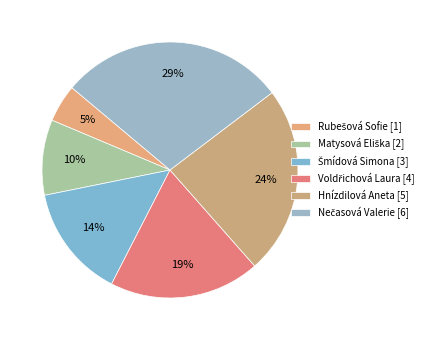

What percentage is the Hnízdilová Aneta slice, to the nearest percent?

24%